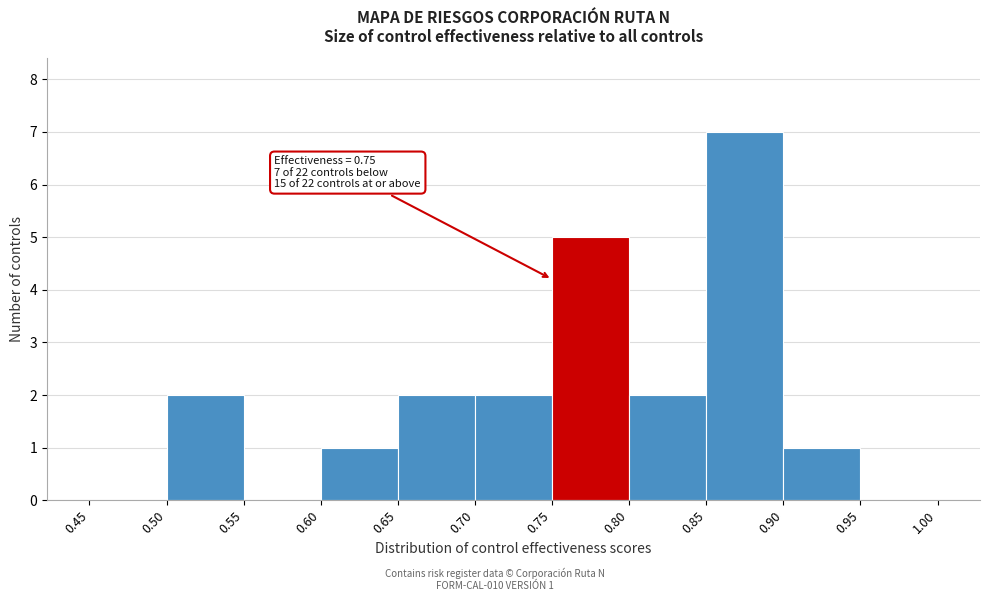

Which range on the x-axis has the tallest bar?

0.85 to 0.90